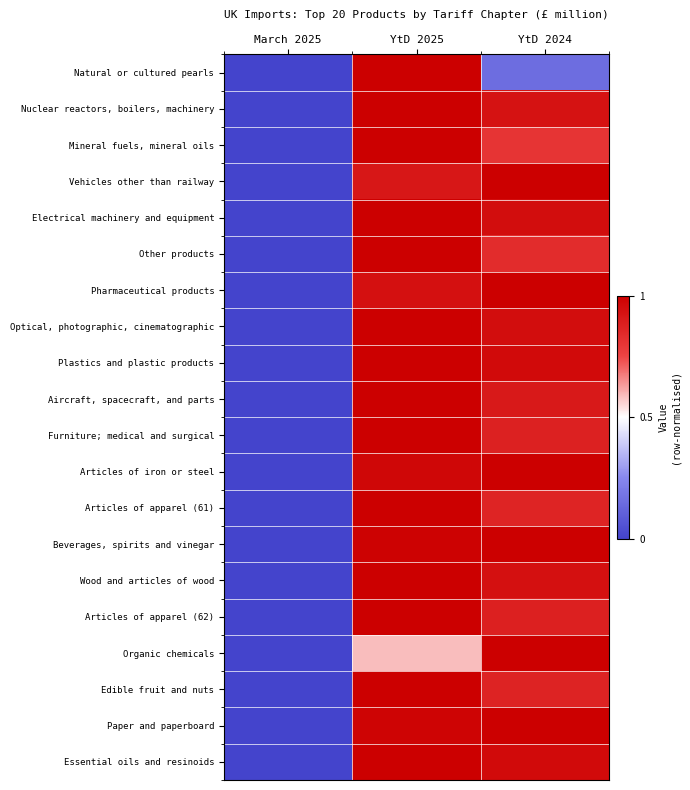

Reading left to right, what are all the values shown in this chart?

Natural or cultured pearls: March 2025=0.0	YtD 2025=1.0	YtD 2024=0.2
Nuclear reactors, boilers, machinery: March 2025=0.0	YtD 2025=1.0	YtD 2024=0.9
Mineral fuels, mineral oils: March 2025=0.0	YtD 2025=1.0	YtD 2024=0.8
Vehicles other than railway: March 2025=0.0	YtD 2025=0.9	YtD 2024=1.0
Electrical machinery and equipment: March 2025=0.0	YtD 2025=1.0	YtD 2024=0.9
Other products: March 2025=0.0	YtD 2025=1.0	YtD 2024=0.8
Pharmaceutical products: March 2025=0.0	YtD 2025=0.9	YtD 2024=1.0
Optical, photographic, cinematographic: March 2025=0.0	YtD 2025=1.0	YtD 2024=0.9
Plastics and plastic products: March 2025=0.0	YtD 2025=1.0	YtD 2024=1.0
Aircraft, spacecraft, and parts: March 2025=0.0	YtD 2025=1.0	YtD 2024=0.9
Furniture; medical and surgical: March 2025=0.0	YtD 2025=1.0	YtD 2024=0.9
Articles of iron or steel: March 2025=0.0	YtD 2025=1.0	YtD 2024=1.0
Articles of apparel (61): March 2025=0.0	YtD 2025=1.0	YtD 2024=0.9
Beverages, spirits and vinegar: March 2025=0.0	YtD 2025=1.0	YtD 2024=1.0
Wood and articles of wood: March 2025=0.0	YtD 2025=1.0	YtD 2024=0.9
Articles of apparel (62): March 2025=0.0	YtD 2025=1.0	YtD 2024=0.9
Organic chemicals: March 2025=0.0	YtD 2025=0.6	YtD 2024=1.0
Edible fruit and nuts: March 2025=0.0	YtD 2025=1.0	YtD 2024=0.9
Paper and paperboard: March 2025=0.0	YtD 2025=1.0	YtD 2024=1.0
Essential oils and resinoids: March 2025=0.0	YtD 2025=1.0	YtD 2024=1.0